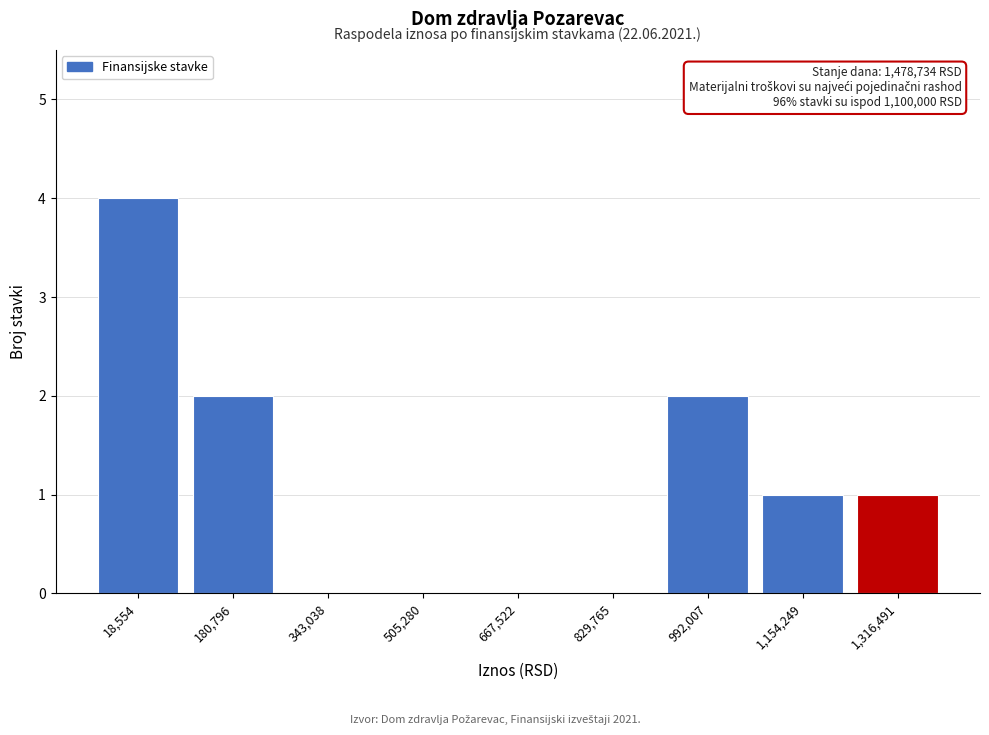

Reading left to right, list all the values displayed in this chart.

18,554=4	180,796=2	343,038=0	505,280=0	667,522=0	829,765=0	992,007=2	1,154,249=1	1,316,491=1